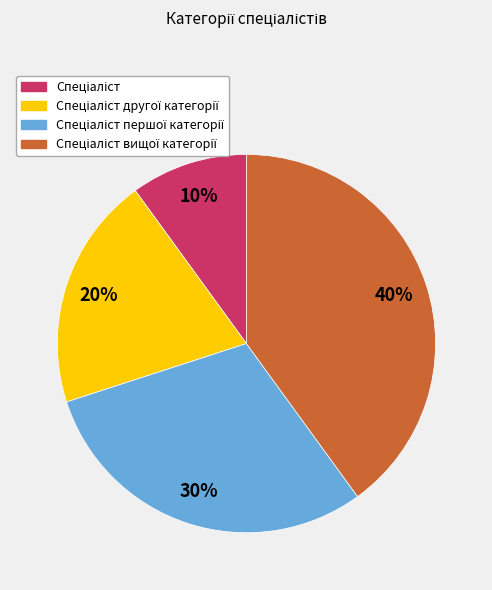

Does any single category account for the majority?

No